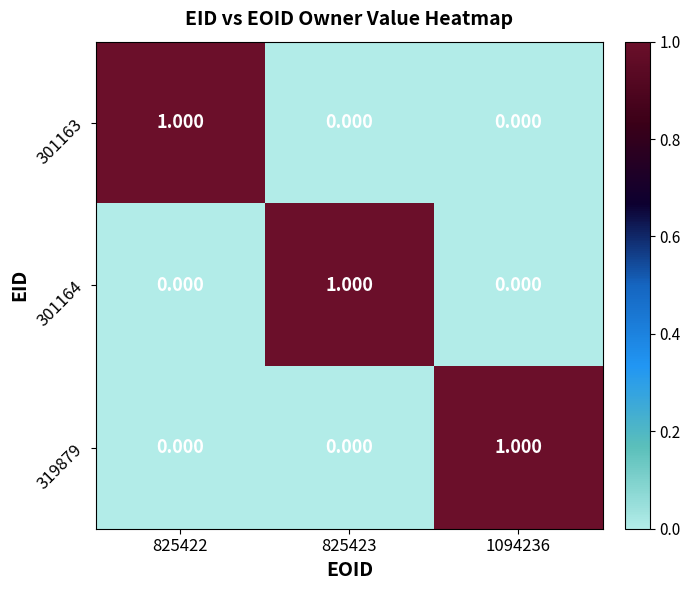

At which category is the sum across all series the highest?

825422